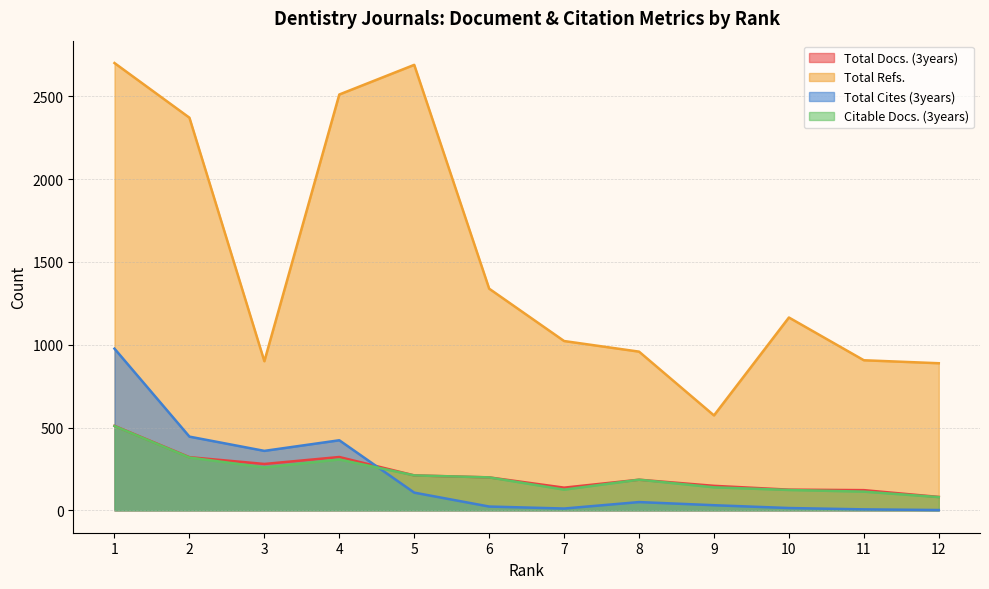

At 6, list the series in order from largest to smallest.

Total Refs., Total Docs. (3years), Citable Docs. (3years), Total Cites (3years)